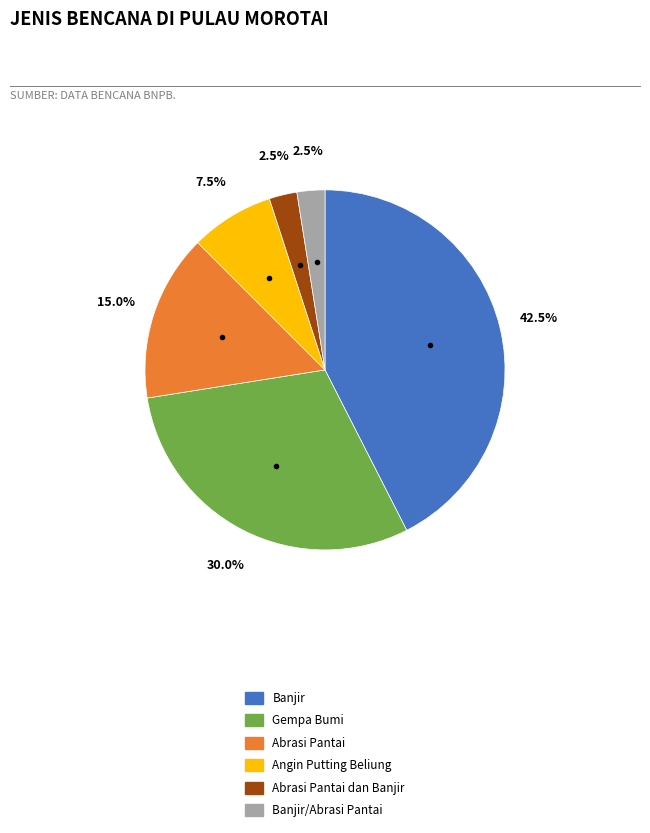

Does any single category account for the majority?

No